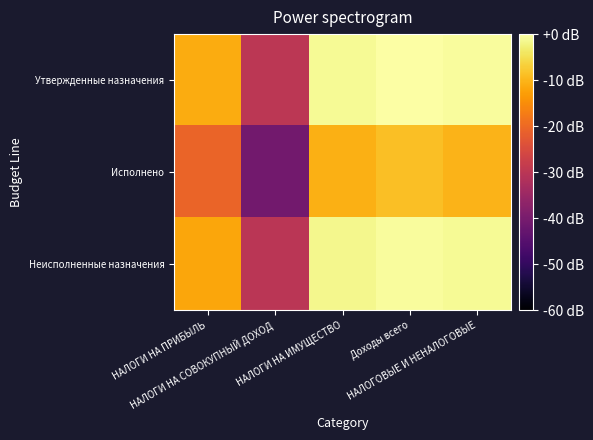

Which category has the highest value across all series?

Доходы всего